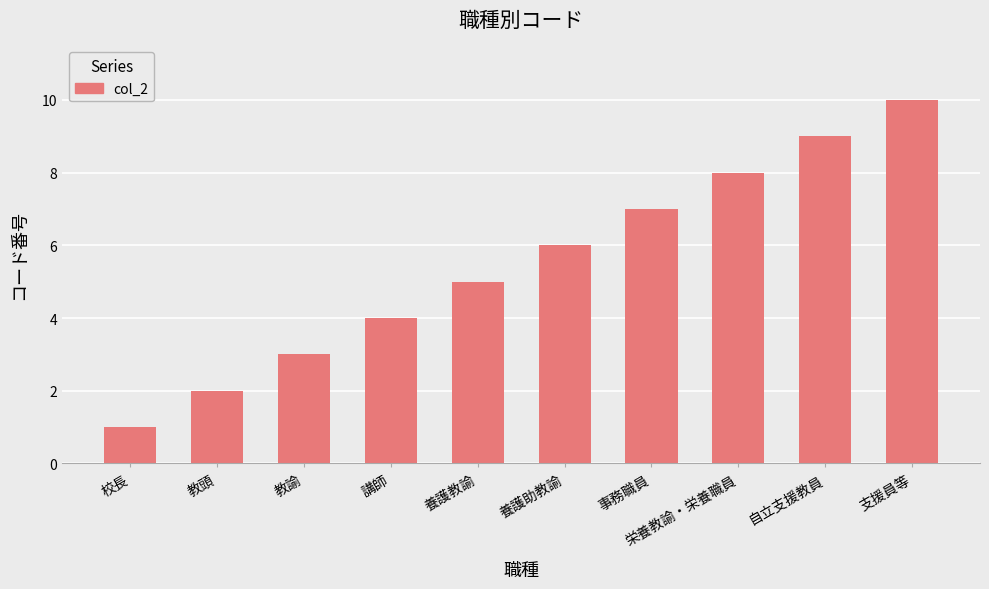

What is the label of the 1st bar from the left?

校長